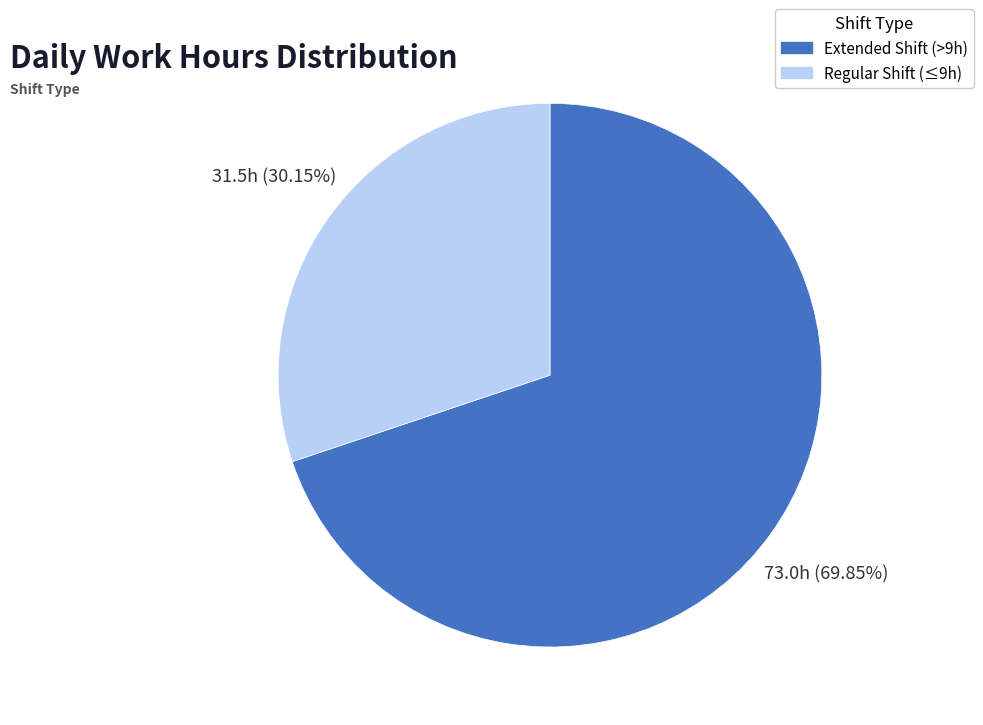

Does any single category account for the majority?

Yes